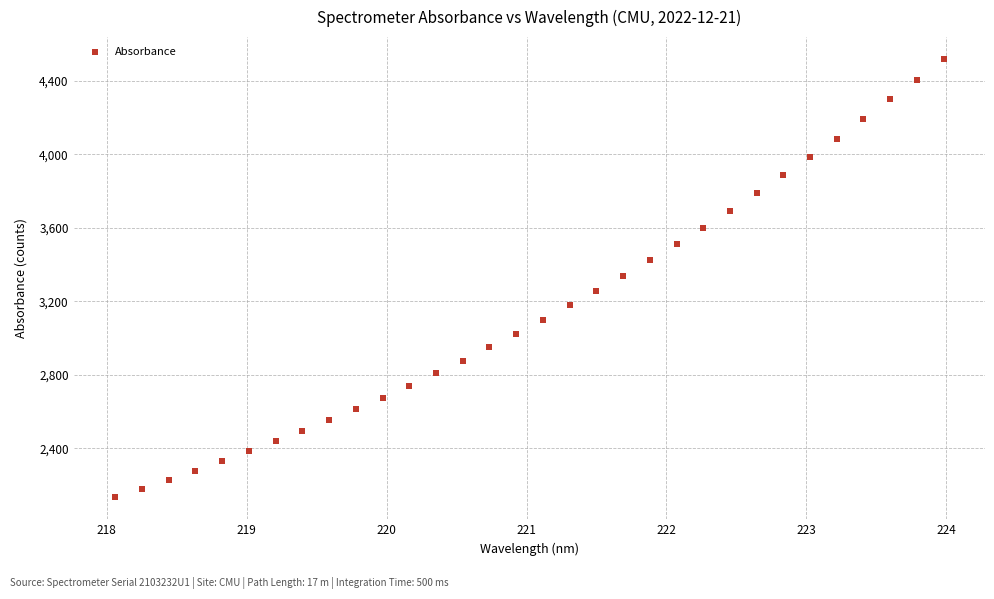

What is the range of X values (max minus min)?

5.9